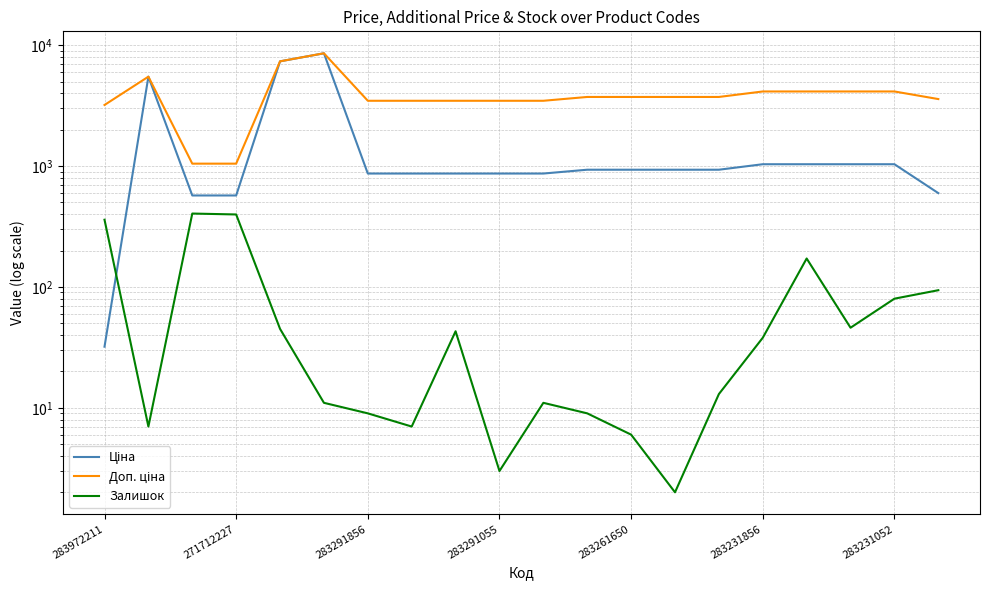

True or false: Залишок and Доп. ціна cross at least once.

False